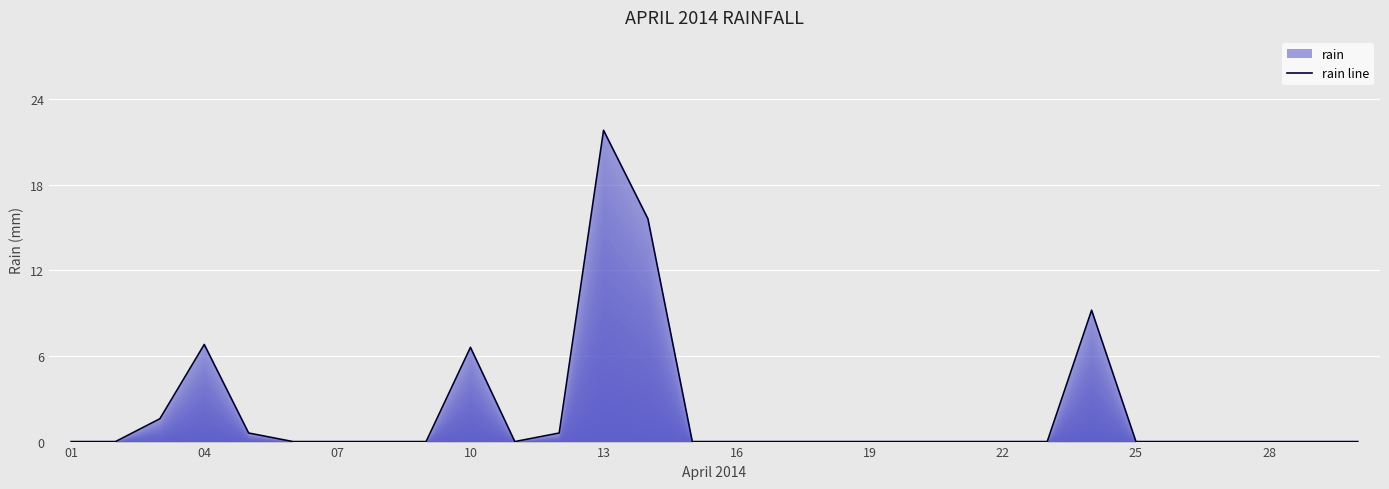

At which category does the chart reach its peak across all series?

13